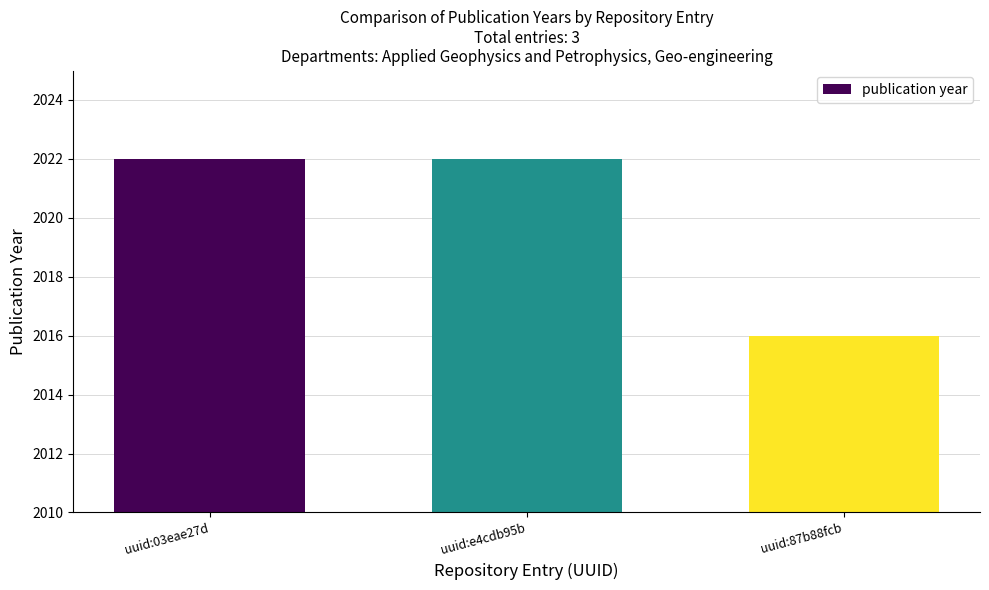

How many data points does each series have?

3